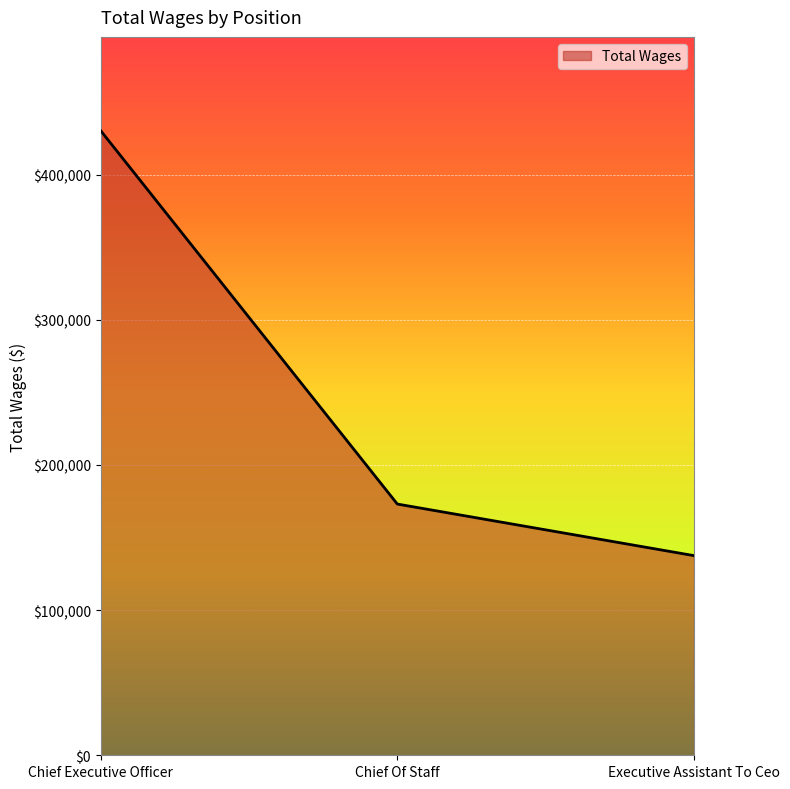

What is the ratio of the value at Chief Executive Officer to the value at Chief Of Staff?

2.5